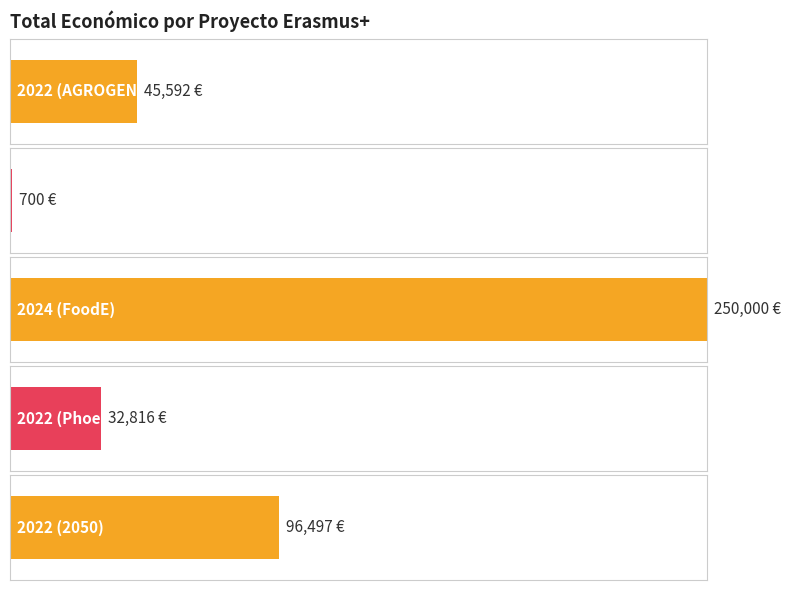

Where is the data nearest to the value 125350?

2022 (2050)